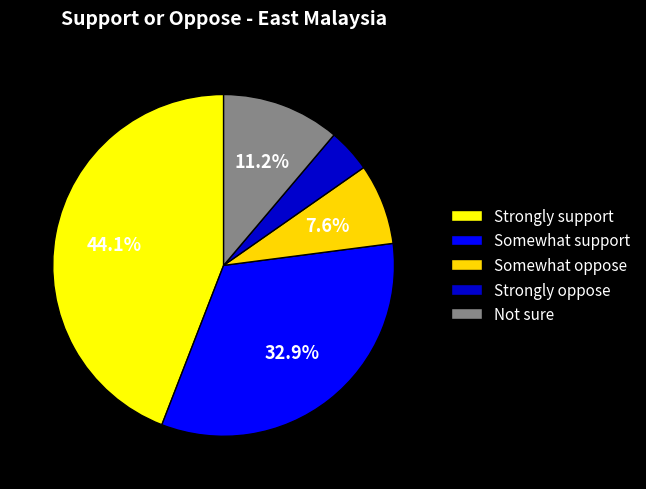

Is Somewhat oppose the majority of the pie?

No